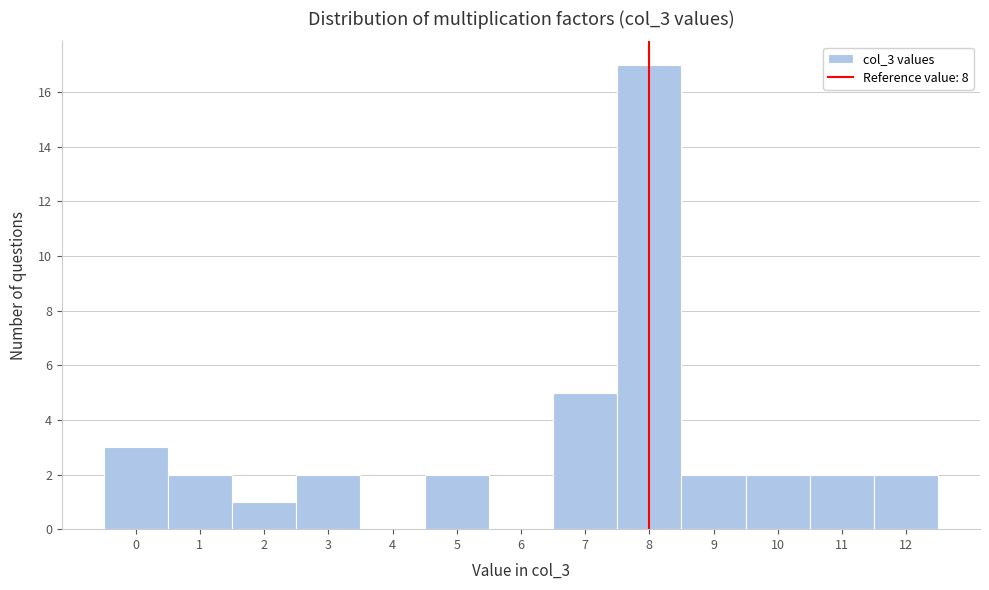

Reading left to right, transcribe this chart: for each bar, give the range it covers on the x-axis and its height. The values are not printed on the chart, so give them approximately, as read against the axis.

-0.5 to 0.5: 3
0.5 to 1.5: 2
1.5 to 2.5: 1
2.5 to 3.5: 2
3.5 to 4.5: 0
4.5 to 5.5: 2
5.5 to 6.5: 0
6.5 to 7.5: 5
7.5 to 8.5: 17
8.5 to 9.5: 2
9.5 to 10.5: 2
10.5 to 11.5: 2
11.5 to 12.5: 2